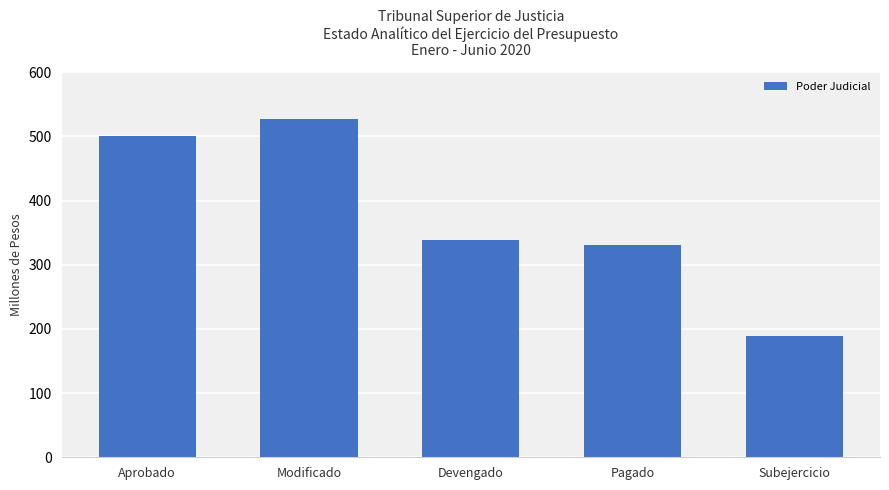

Does the chart contain any negative values?

No